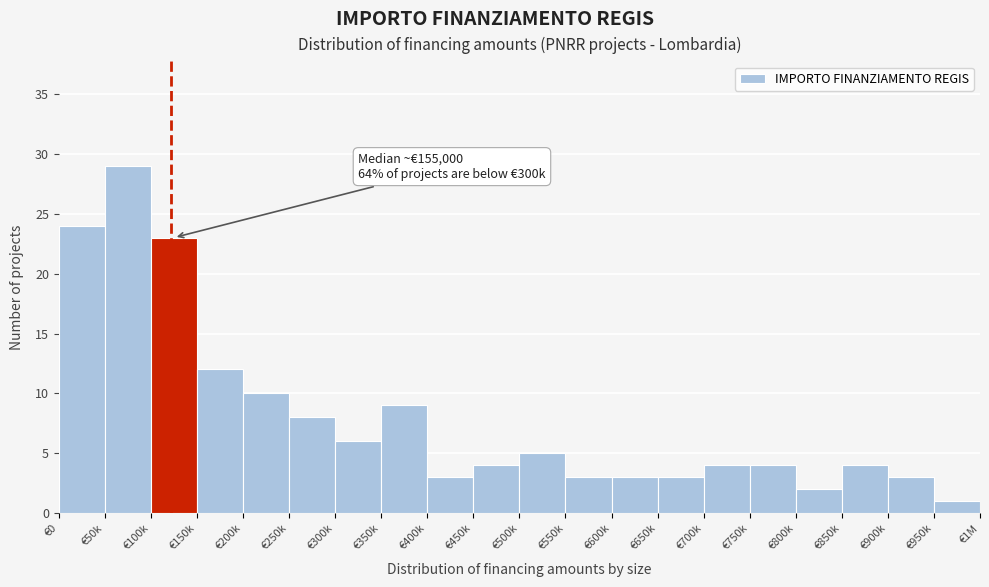

Reading right to left, extract all data points from this chart.

€950k=1	€900k=3	€850k=4	€800k=2	€750k=4	€700k=4	€650k=3	€600k=3	€550k=3	€500k=5	€450k=4	€400k=3	€350k=9	€300k=6	€250k=8	€200k=10	€150k=12	€100k=23	€50k=29	€0=24